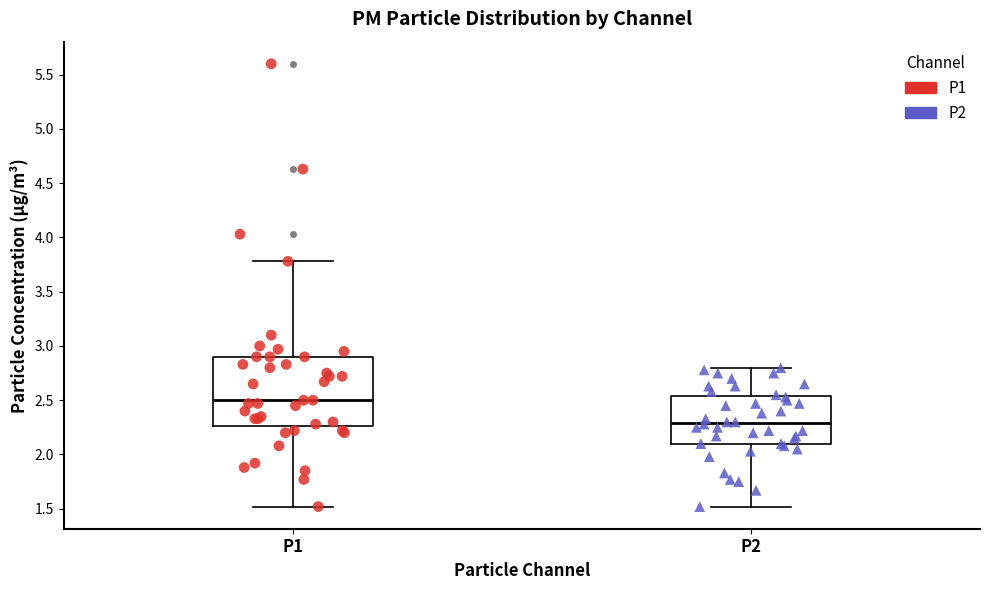

Which box has the lowest median line?

P2